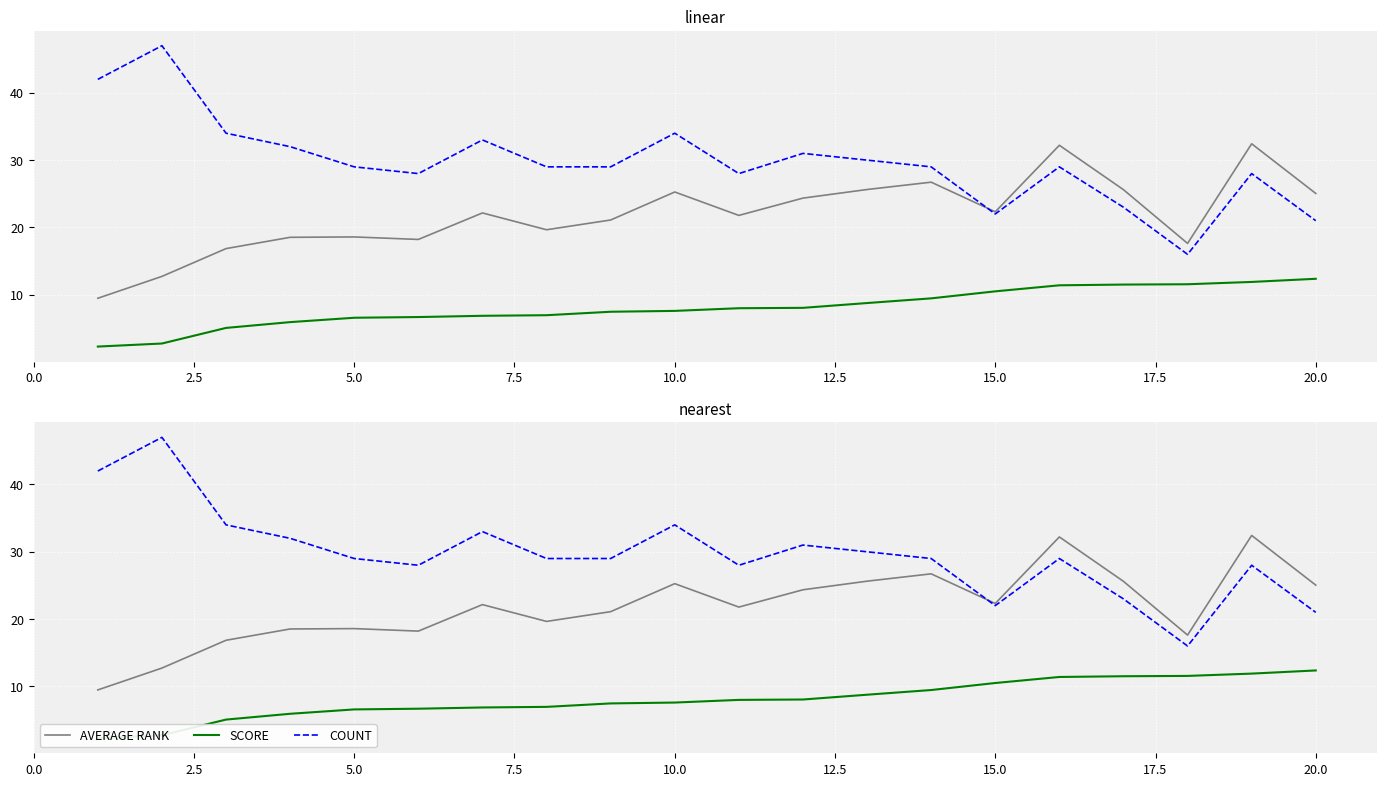

How many lines are shown in the chart?

3